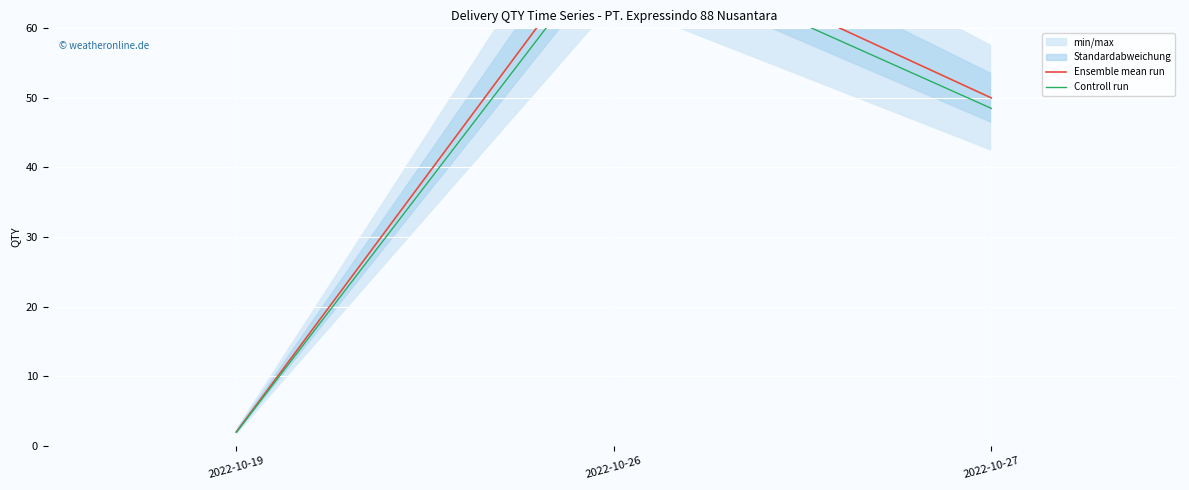

How many data points in Controll run are above 48?

2